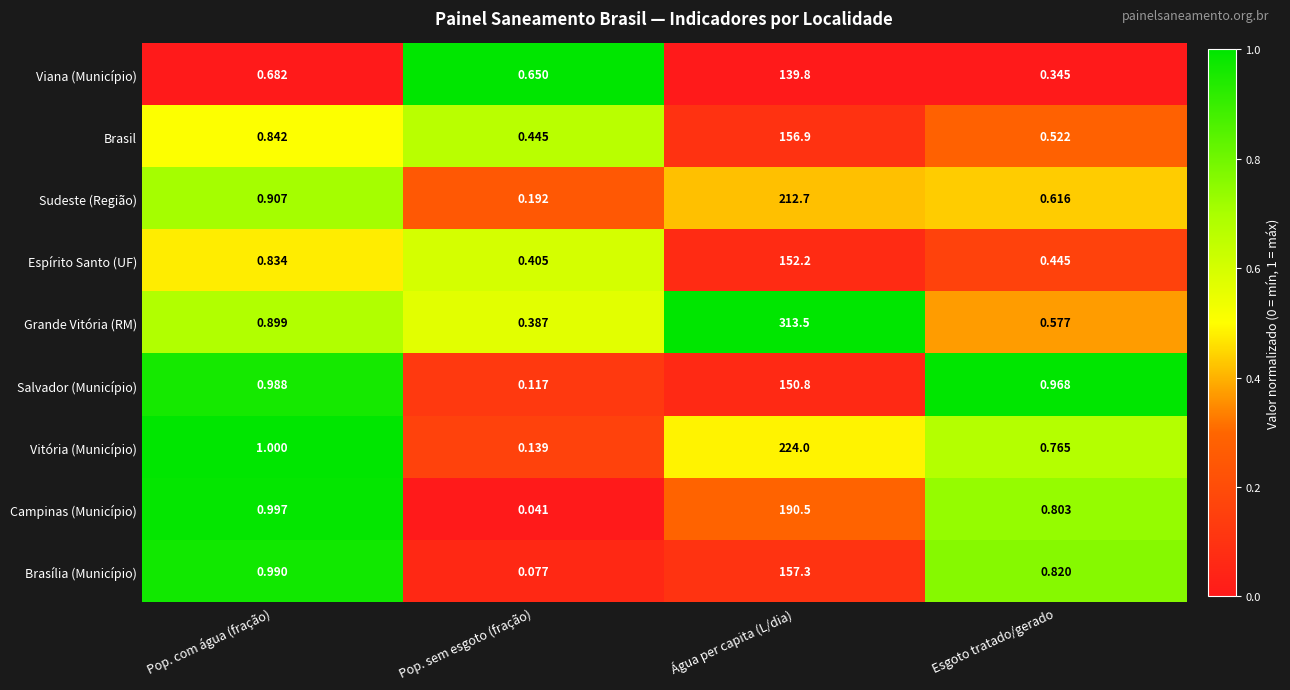

At which category is the sum across all series the highest?

Água per capita (L/dia)